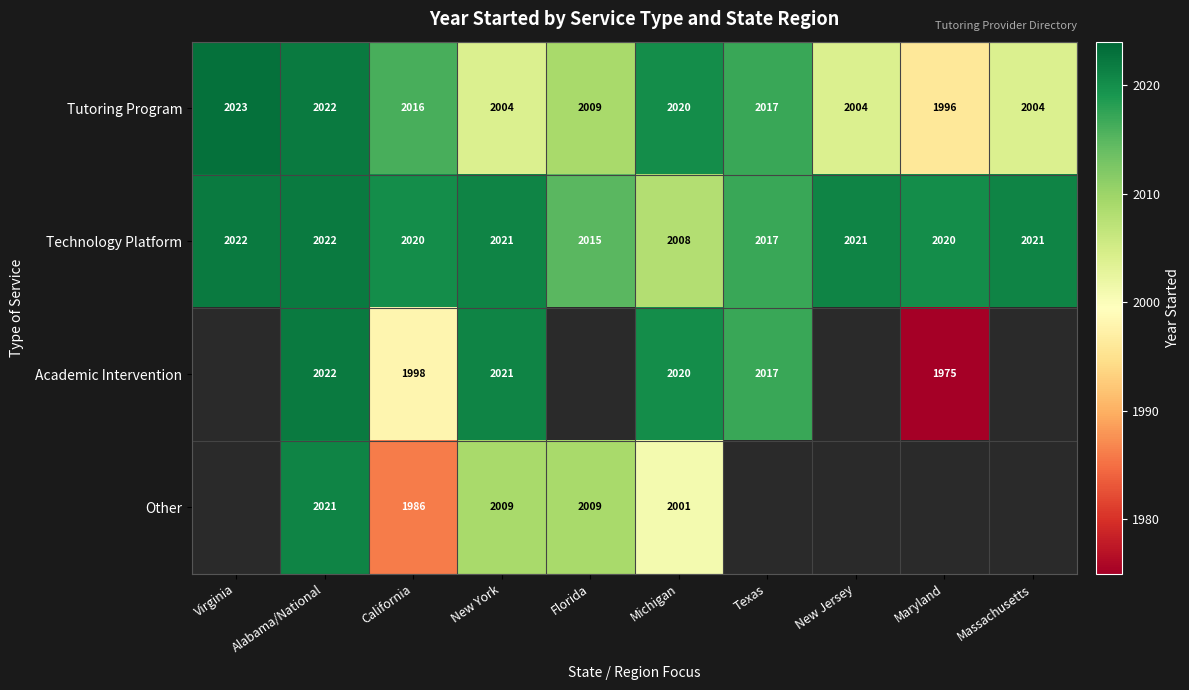

Which category has the lowest value in the Tutoring Program series?

Maryland